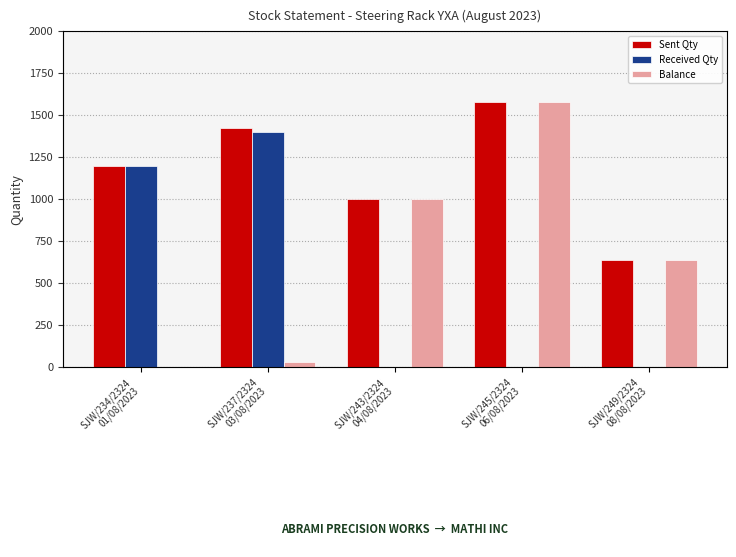

What is the total value across all series at SJW/243/2324
04/08/2023?

2004